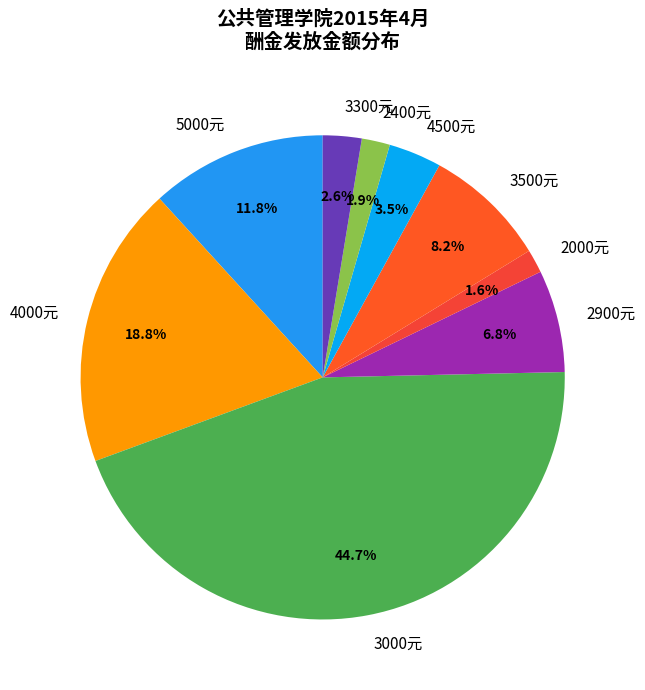

Which slice is the largest?

3000元